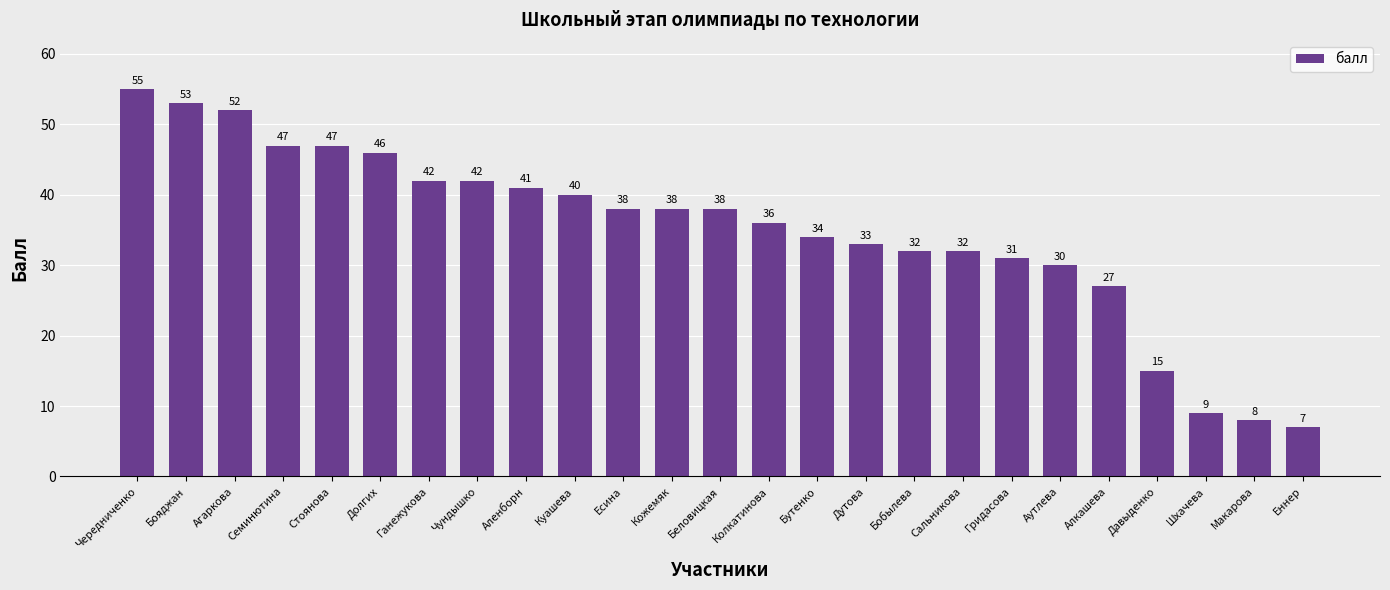

What is the minimum value shown in the chart?

7